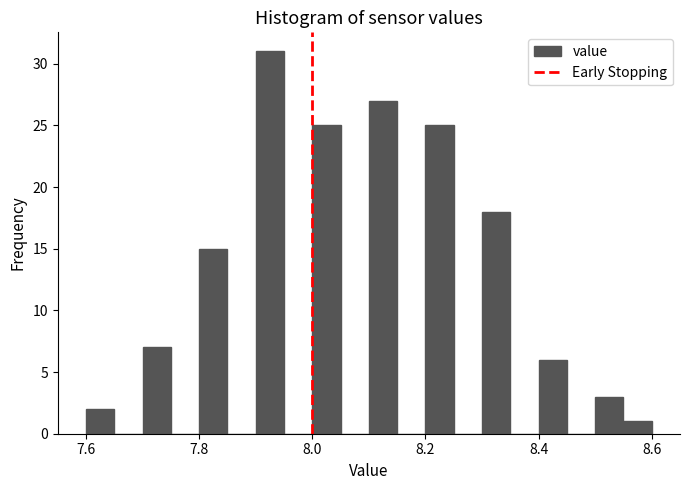

Around what value on the x-axis is the tallest bar? Give the approximate position of its centre, as read against the axis.

7.92